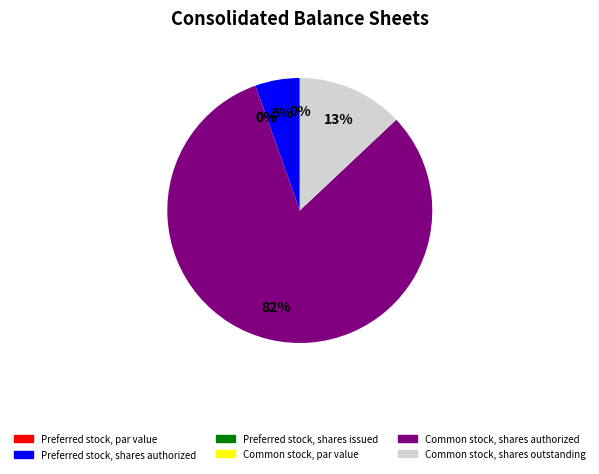

How many slices are in this pie chart?

6